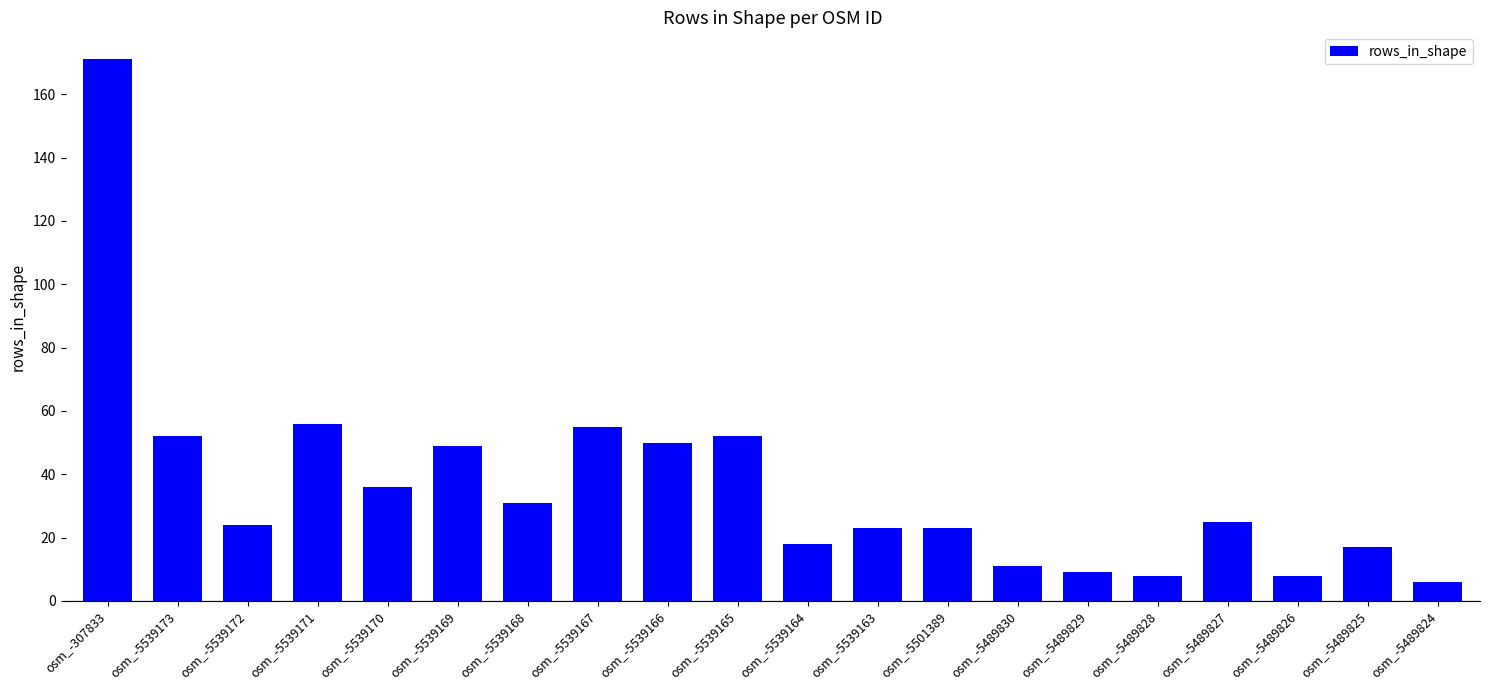

What is the smallest value displayed?

6